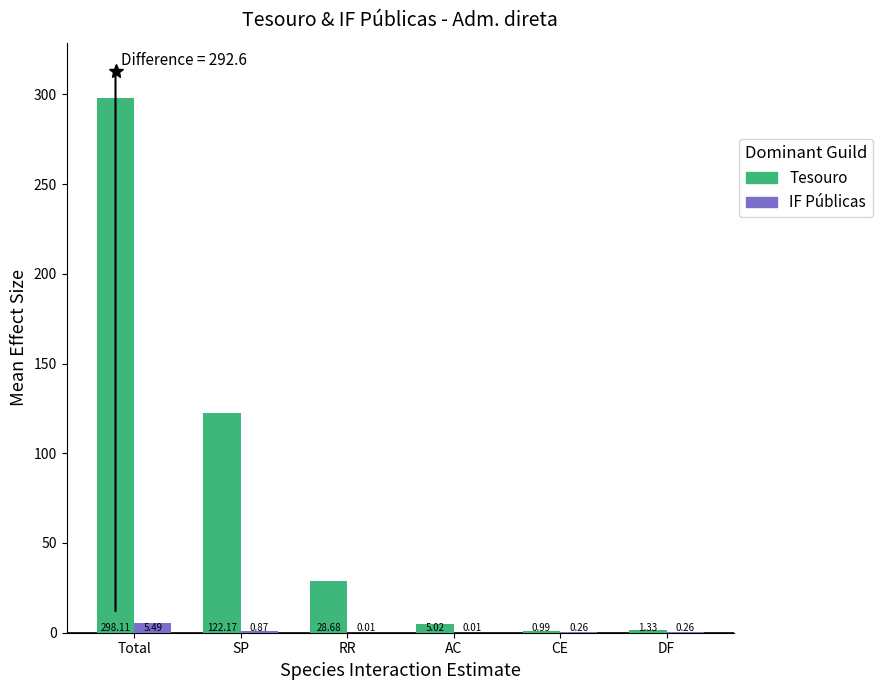

Is the value of Tesouro at DF greater than the value of IF Públicas at Total?

No